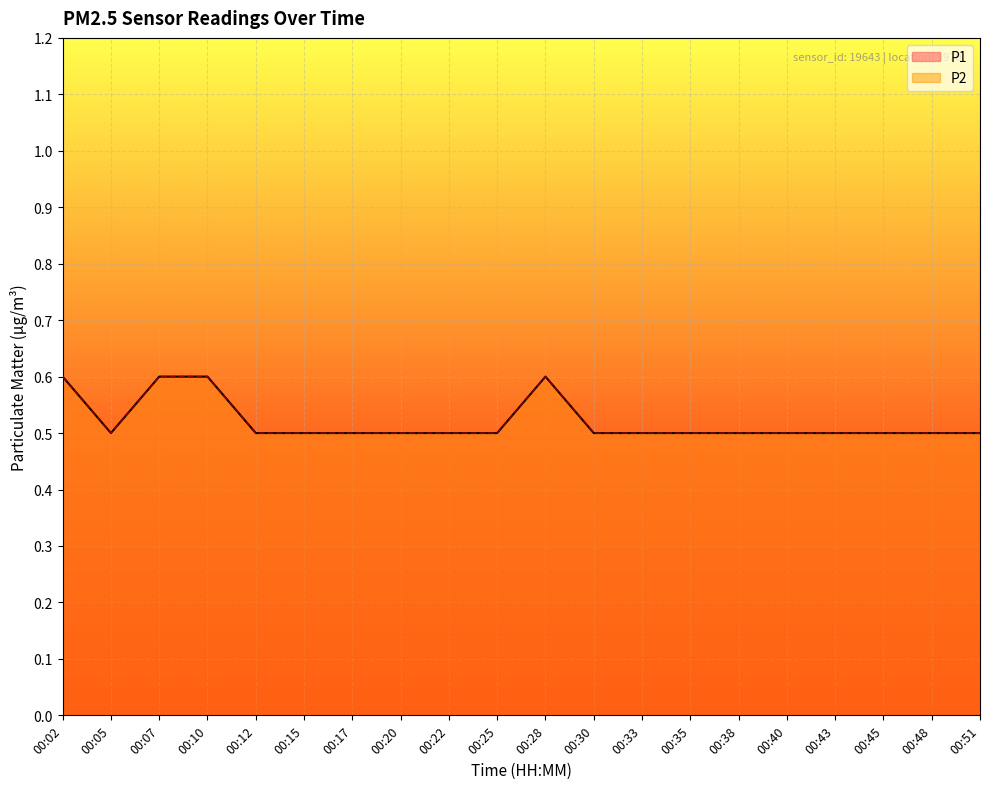

Which category has the lowest value in the P2 series?

00:05